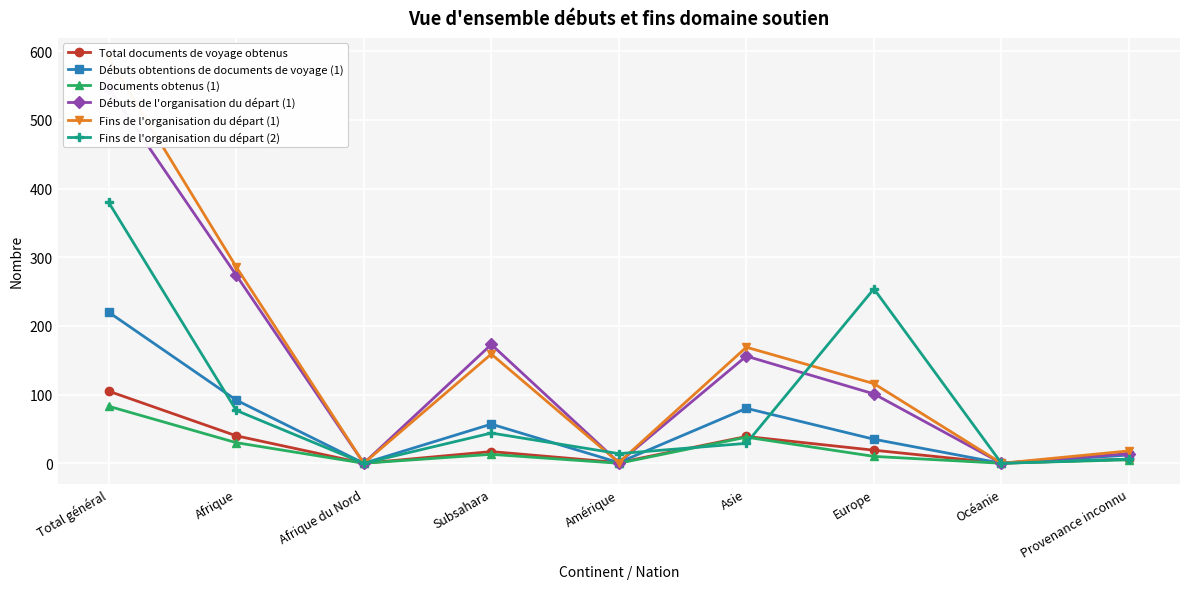

Which category has the highest value in the Documents obtenus (1) series?

Total général